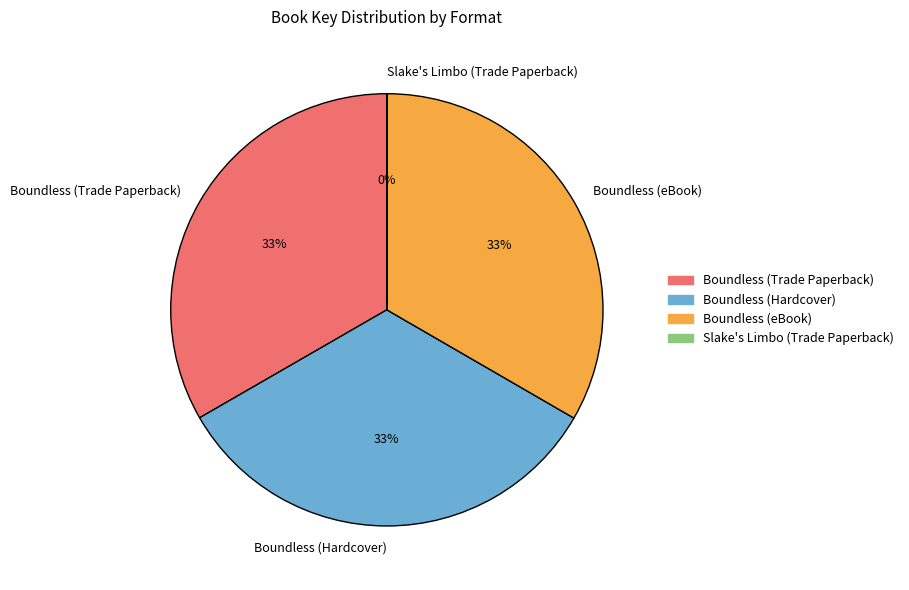

Is it true that Boundless (Trade Paperback) is 33% of the pie?

True